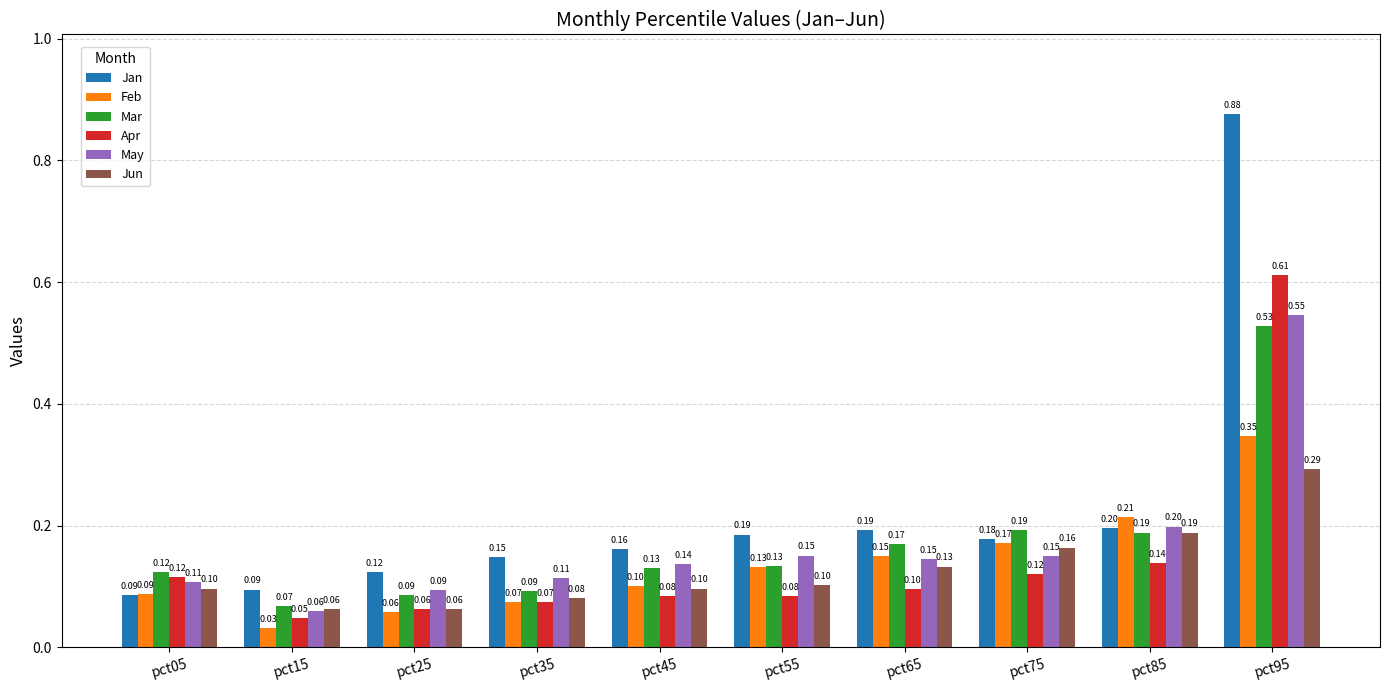

The Mar series shows 0.1 at pct05. True or false?

True